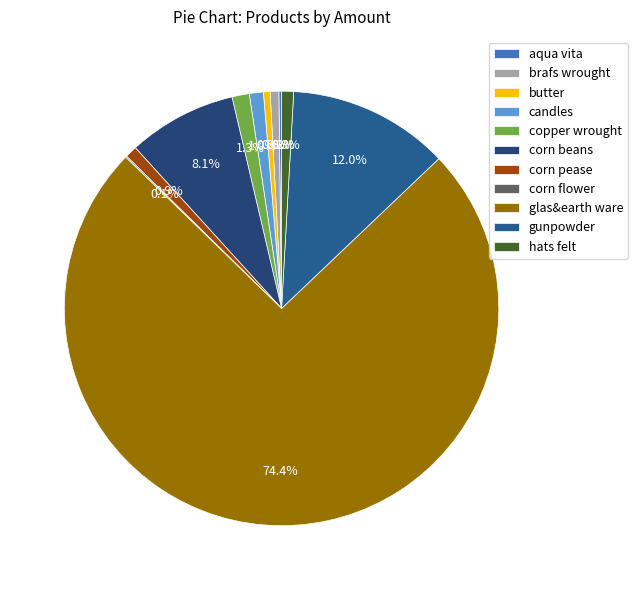

Which category accounts for the majority?

glas&earth ware